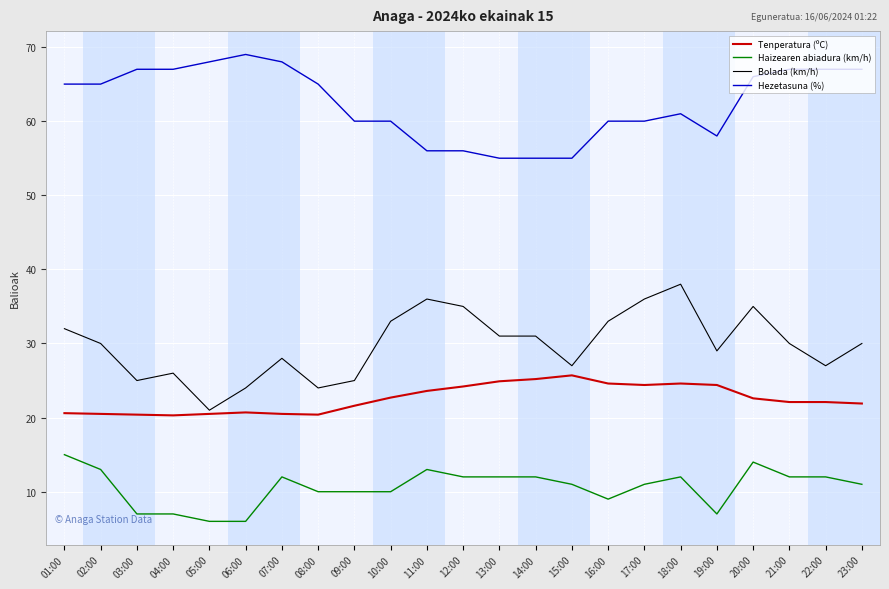

What is the maximum value for Tenperatura (ºC)?

25.7